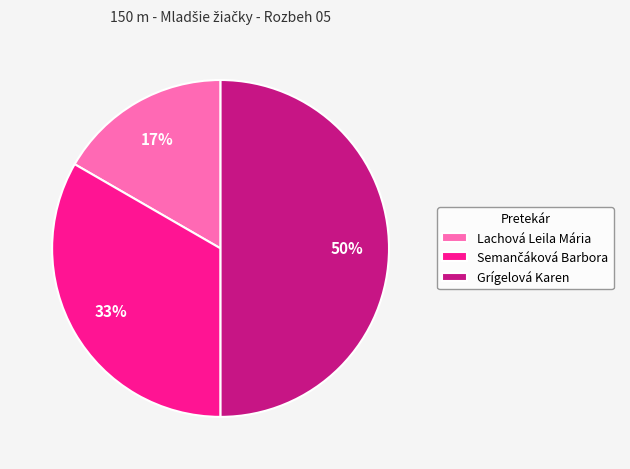

To the nearest percent, what percentage of the pie is Lachová Leila Mária?

17%